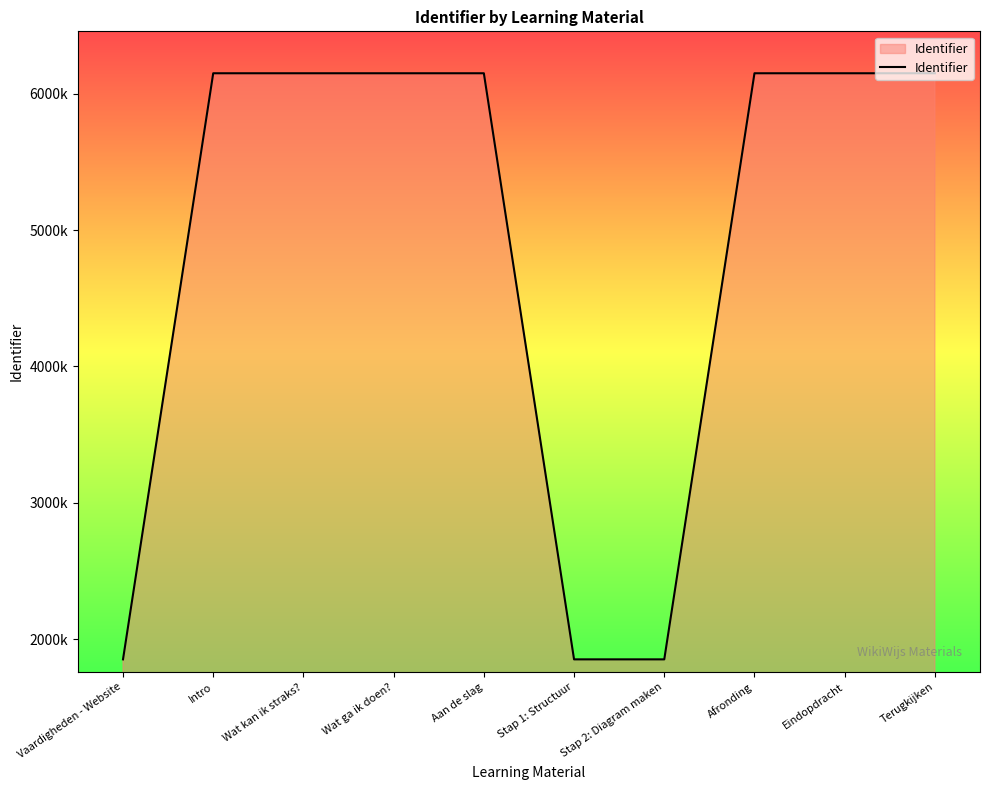

Does the chart display data point markers on the line(s)?

No